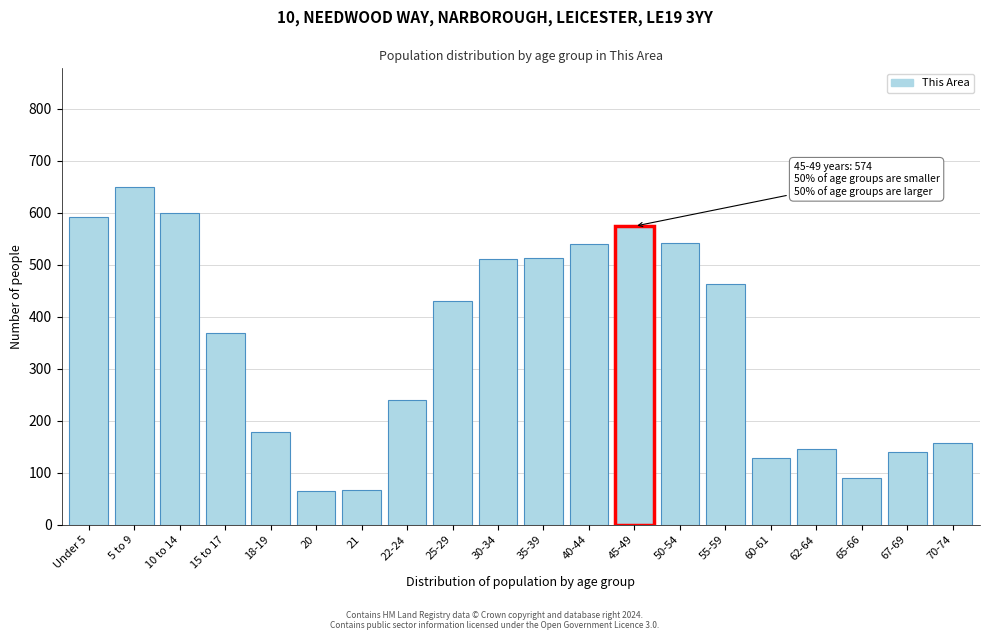

Where is the data nearest to the value 357?

15 to 17